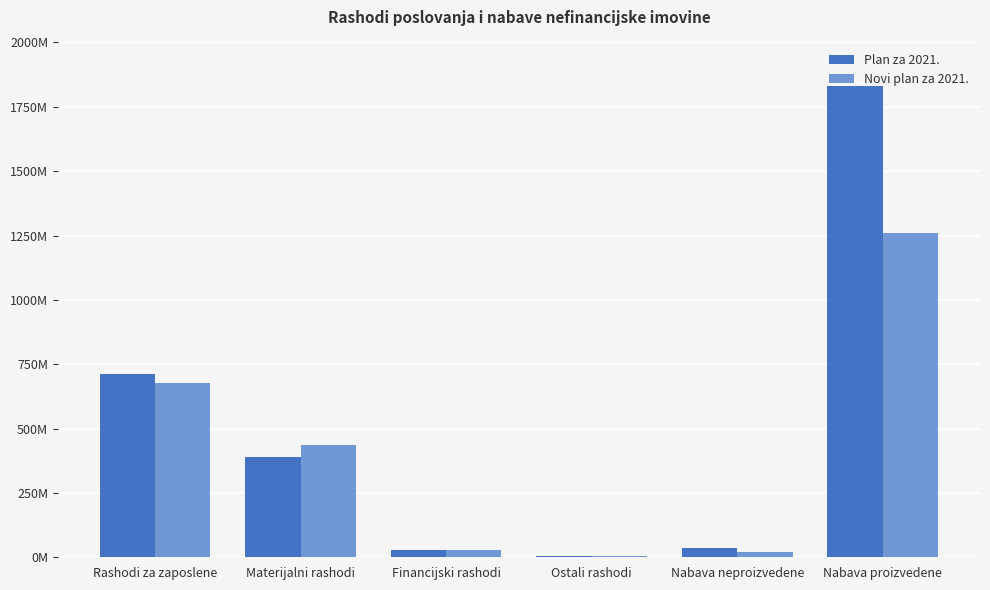

At which category is the sum across all series the highest?

Nabava proizvedene